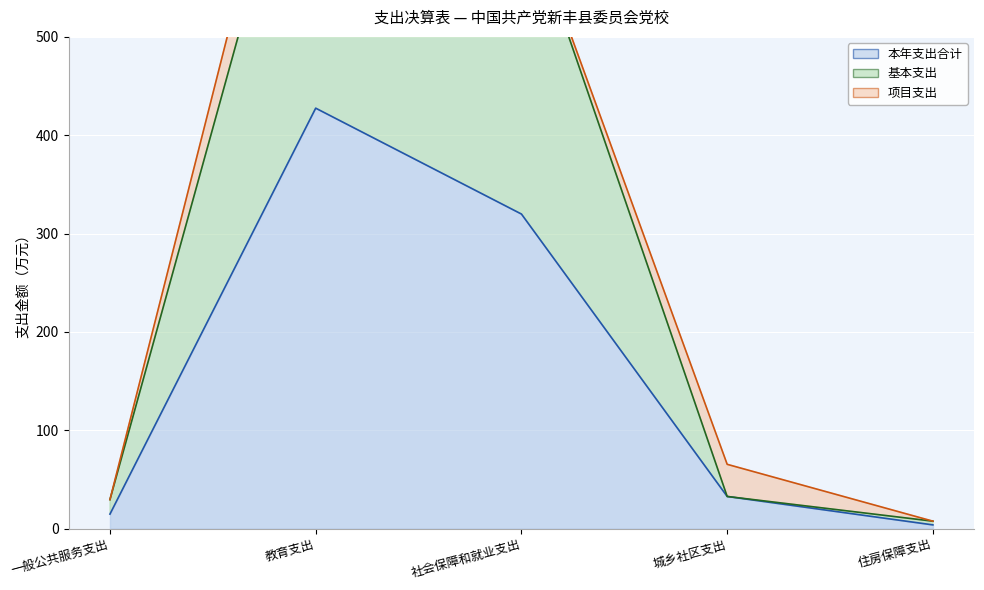

How many interior local peaks does the 基本支出 series have?

1